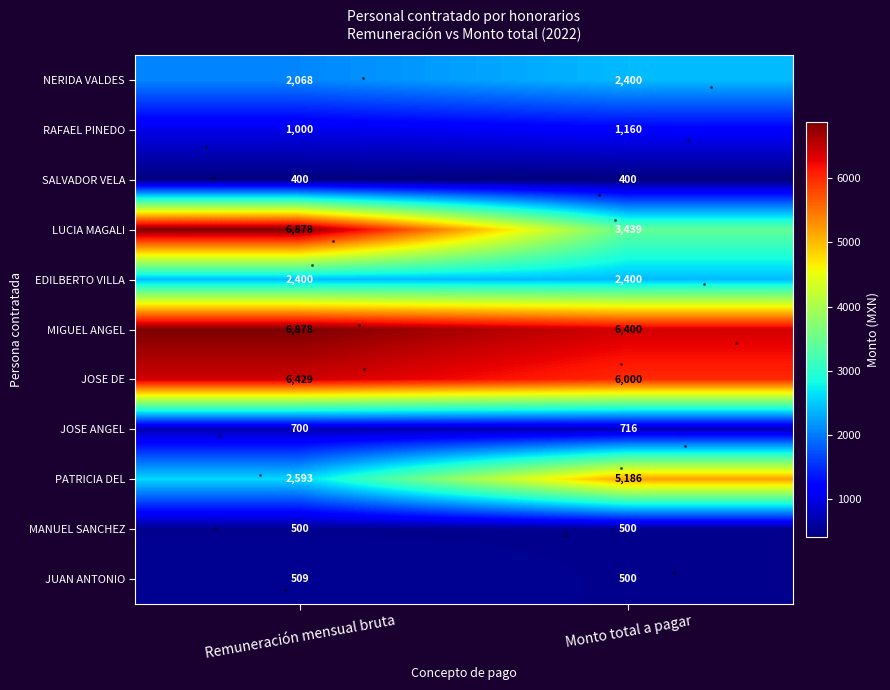

What is the sum of the SALVADOR VELA values at Monto total a pagar and Remuneración mensual bruta?

800